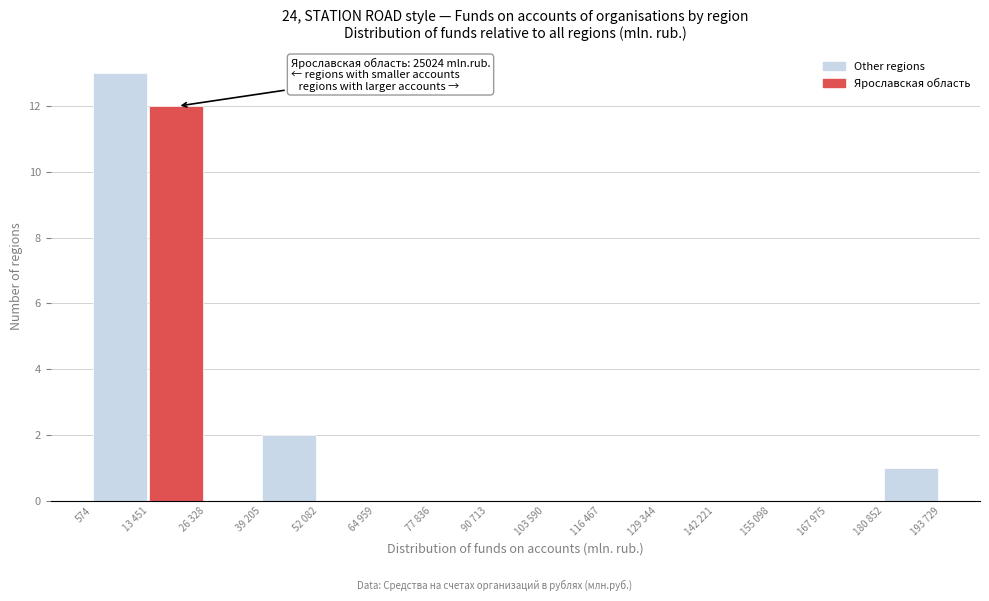

Reading right to left, extract all data points from this chart.

180 852=1	167 975=0	155 098=0	142 221=0	129 344=0	116 467=0	103 590=0	90 713=0	77 836=0	64 959=0	52 082=0	39 205=2	26 328=0	13 451=12	574=13